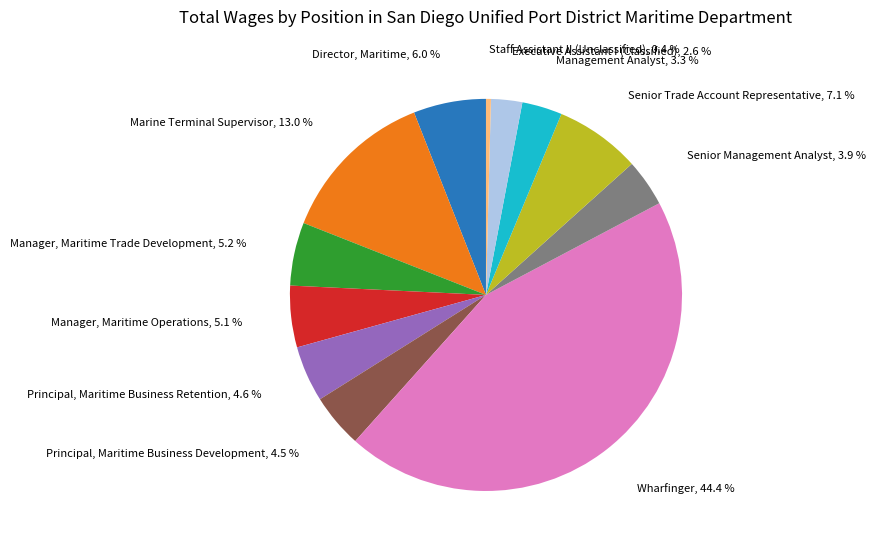

To the nearest percent, what portion does Manager, Maritime Operations represent?

5%